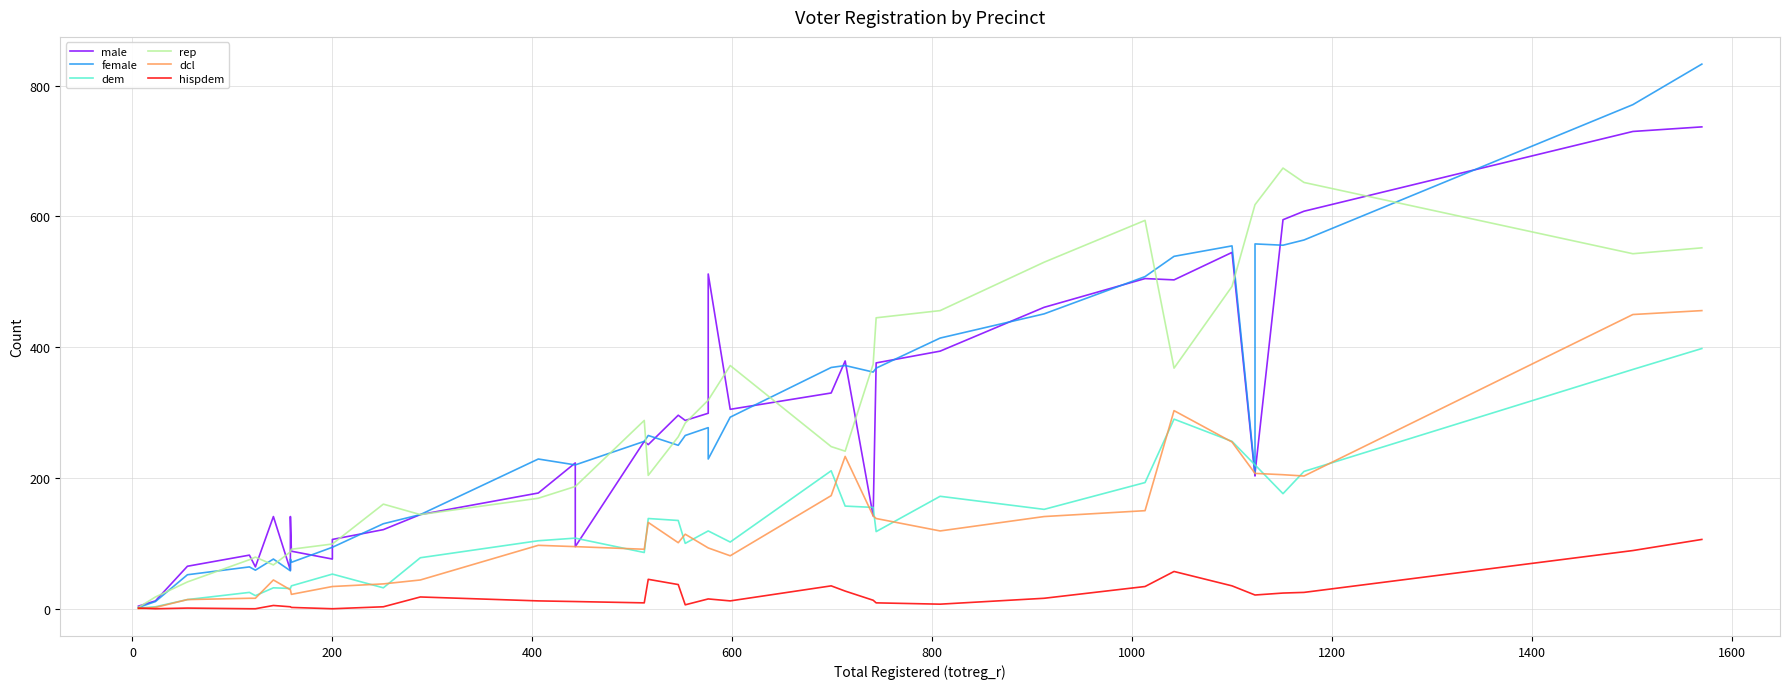

Reading right to left, transcribe all the data shown in this chart.

male: 737	730	608	595	207	203	545	503	505	461	394	376	142	379	330	305	512	299	288	296	251	256	95	223	177	177	144	121	106	76	88	141	59	141	64	82	65	65	12	4
female: 833	771	564	556	558	207	555	539	508	451	414	368	362	372	369	293	229	277	265	250	265	256	220	220	229	229	144	130	94	94	71	76	58	76	59	64	52	52	11	2
dem: 398	366	210	176	220	220	256	290	193	152	172	118	155	157	211	102	119	119	100	135	138	86	108	108	104	104	78	32	53	53	35	31	31	32	20	25	14	14	3	1
rep: 552	543	652	674	618	618	493	368	594	530	456	445	374	241	248	372	319	319	284	263	204	288	187	187	169	169	144	160	99	99	91	87	87	67	79	75	41	41	18	2
dcl: 456	450	203	205	207	207	255	303	150	141	119	138	142	233	173	81	93	93	114	101	132	91	95	95	97	97	44	38	34	34	22	29	29	44	16	16	14	14	2	0
hispdem: 106	89	25	24	21	21	35	57	34	16	7	9	13	27	35	12	15	15	6	37	45	9	11	11	12	12	18	3	0	0	2	3	3	5	0	0	1	1	0	1